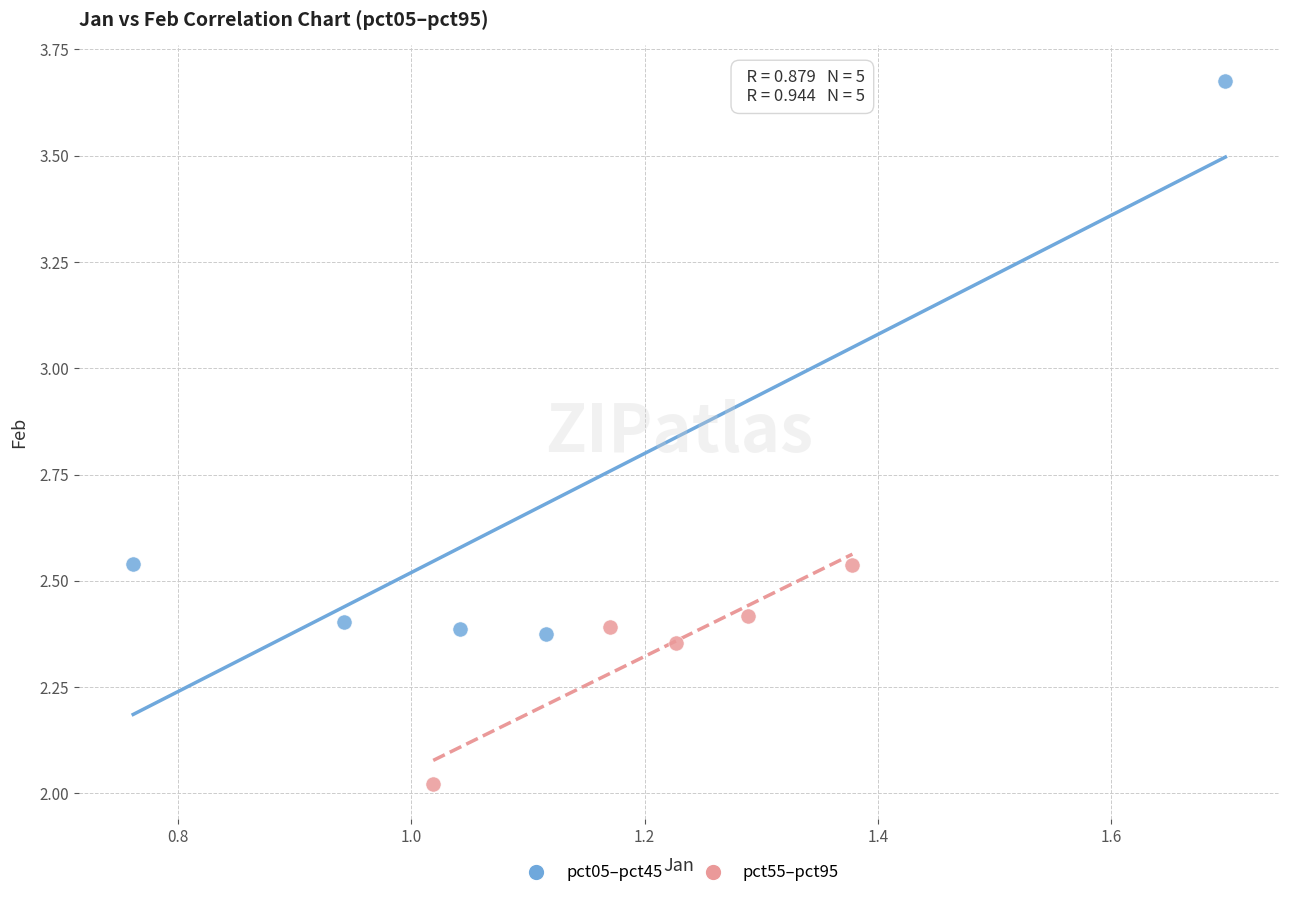

Which series contains the lowest Y value?

pct55–pct95